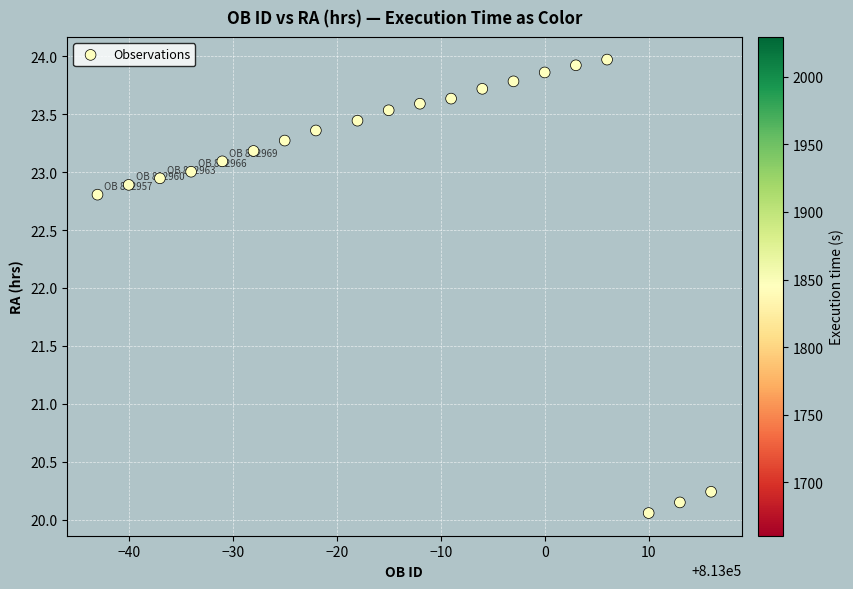

What Y value in the scatter plot is closest to 22?

22.8